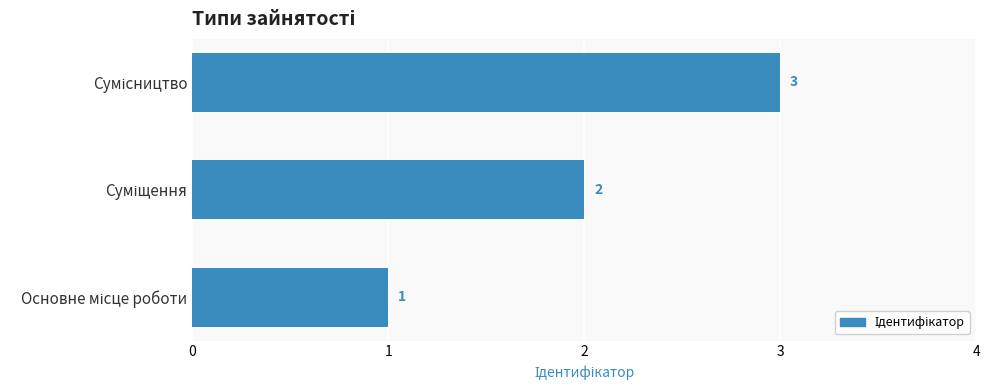

Count the values in the range 1 to 3.

3